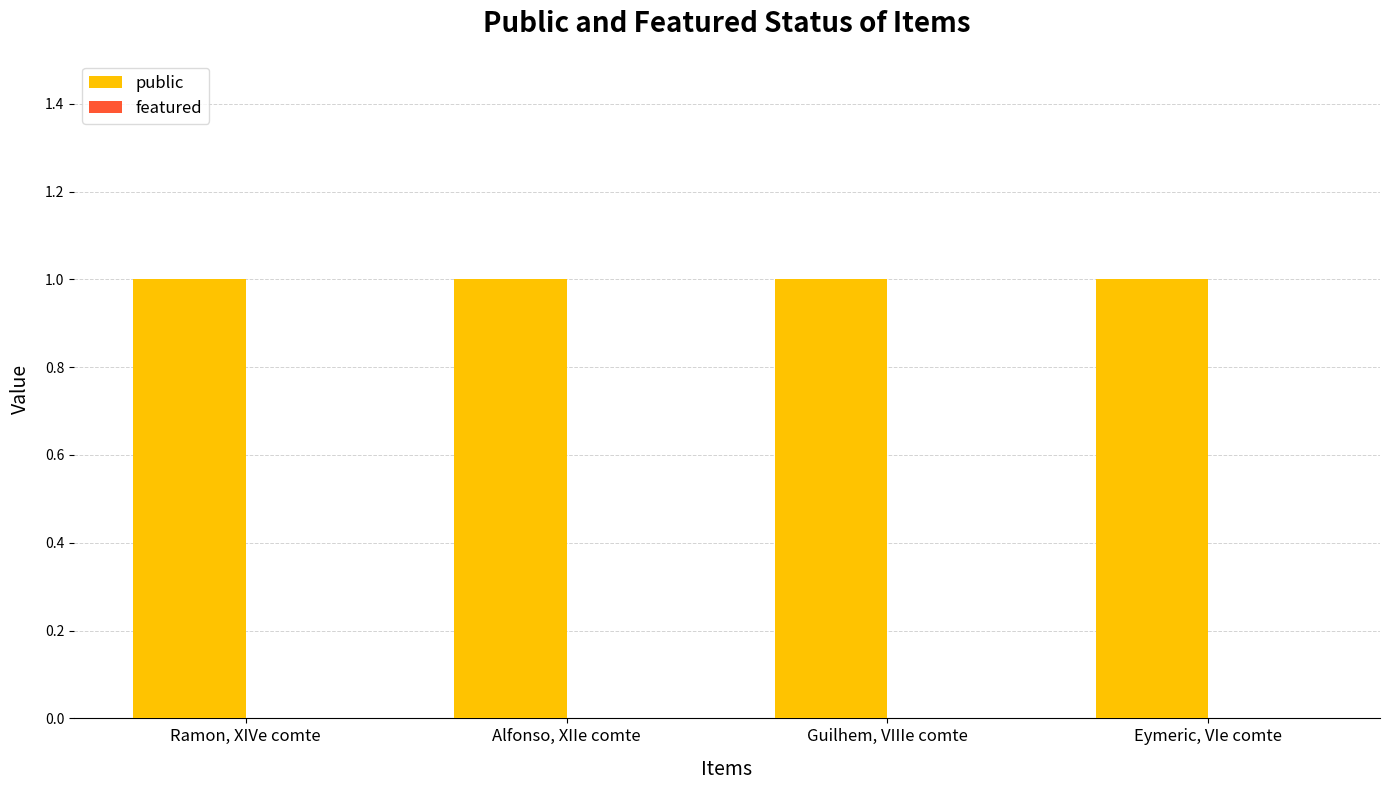

The public series shows 0 at Guilhem, VIIIe comte. True or false?

False